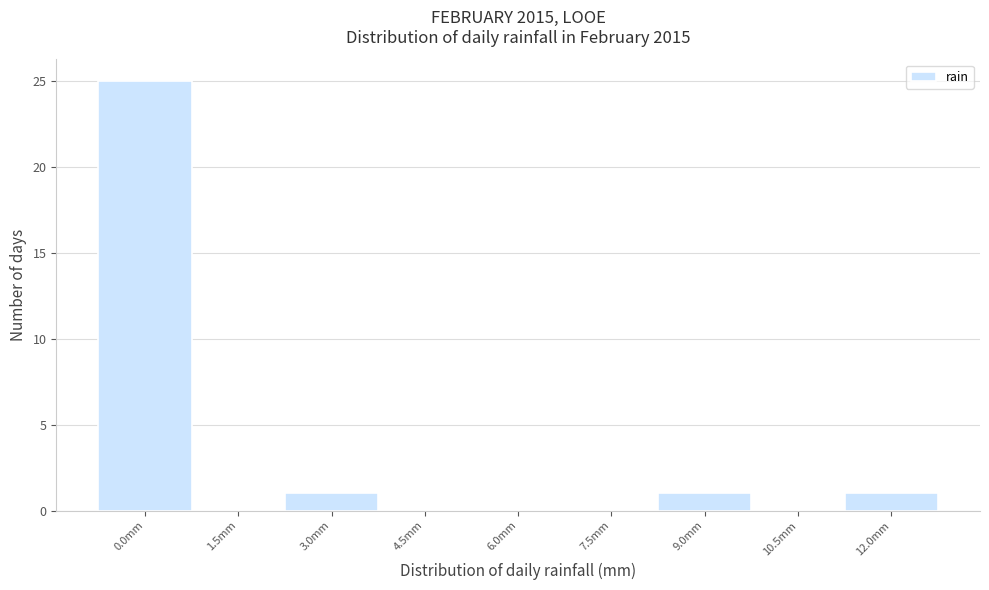

Reading left to right, transcribe all the data shown in this chart.

0.0mm=25	1.5mm=0	3.0mm=1	4.5mm=0	6.0mm=0	7.5mm=0	9.0mm=1	10.5mm=0	12.0mm=1